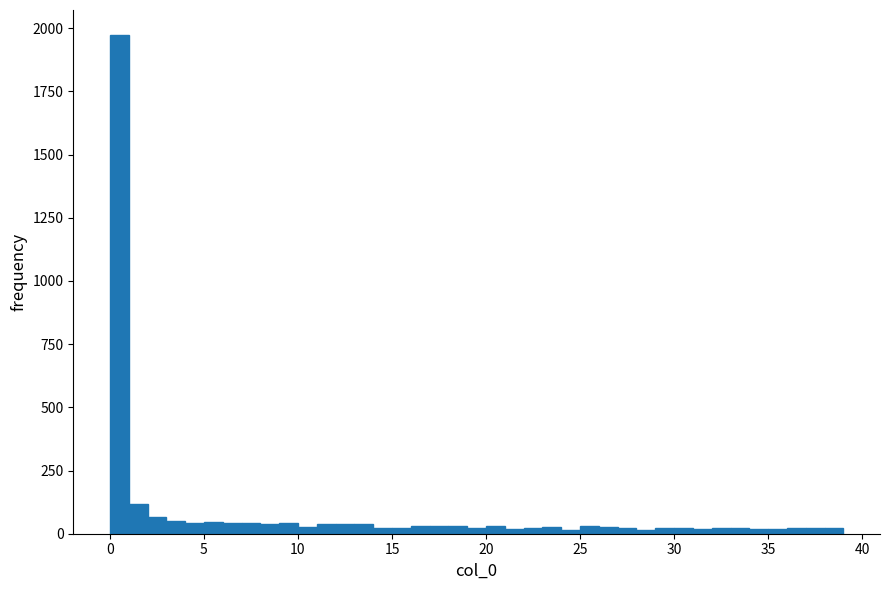

Read against the x-axis, roughly where is the centre of the tallest bar?

0.5